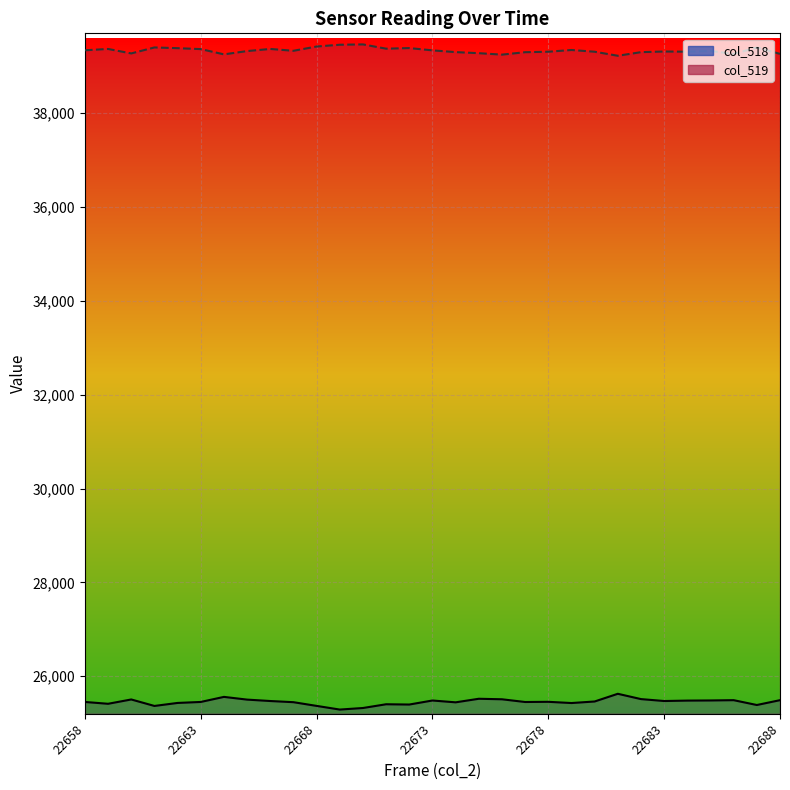

True or false: col_518 line and col_519 line cross at least once.

False